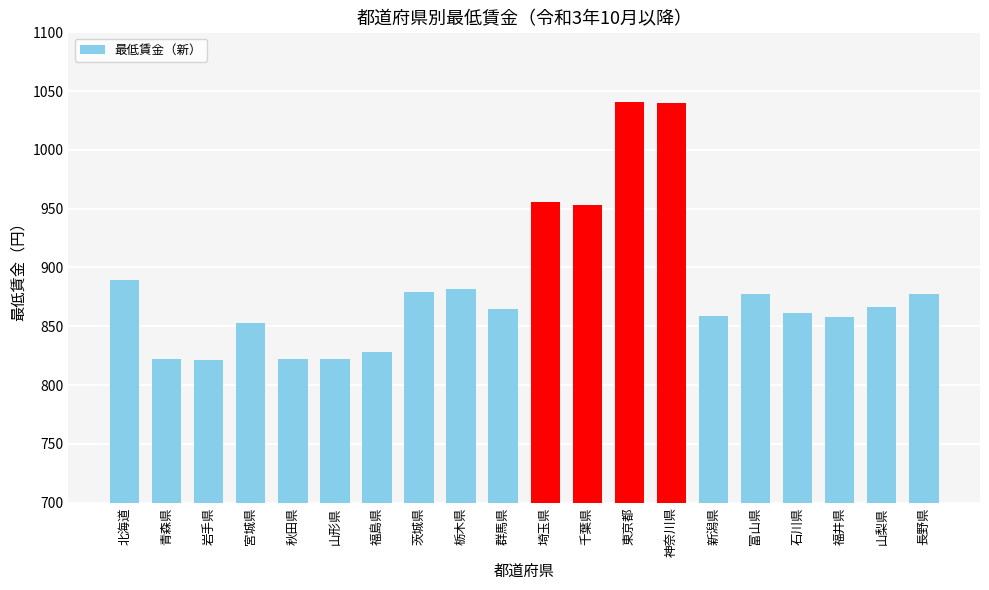

What is the greatest value displayed?

1041